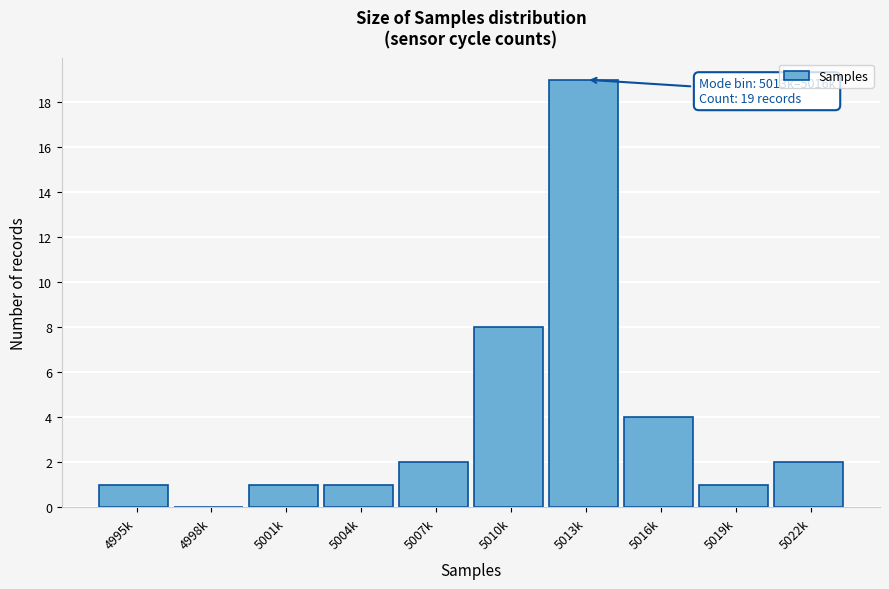

Reading left to right, extract all data points from this chart.

4995k=1	4998k=0	5001k=1	5004k=1	5007k=2	5010k=8	5013k=19	5016k=4	5019k=1	5022k=2